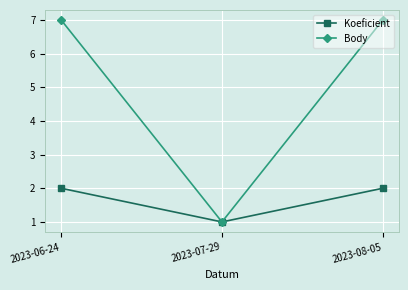

What is the difference between the Koeficient values at 2023-08-05 and 2023-07-29?

1